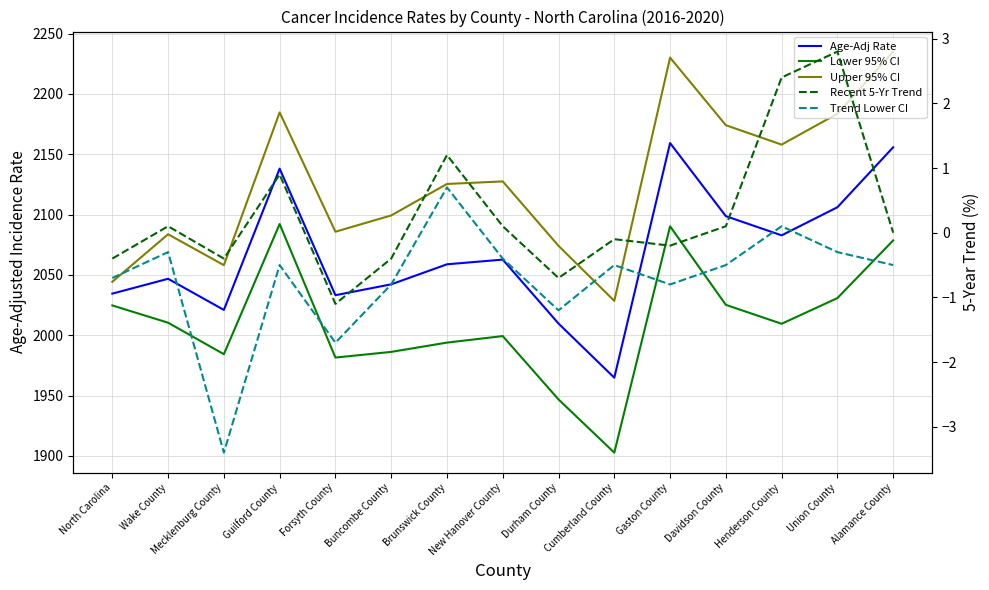

At which category does Recent 5-Yr Trend reach its first local valley?

Mecklenburg County